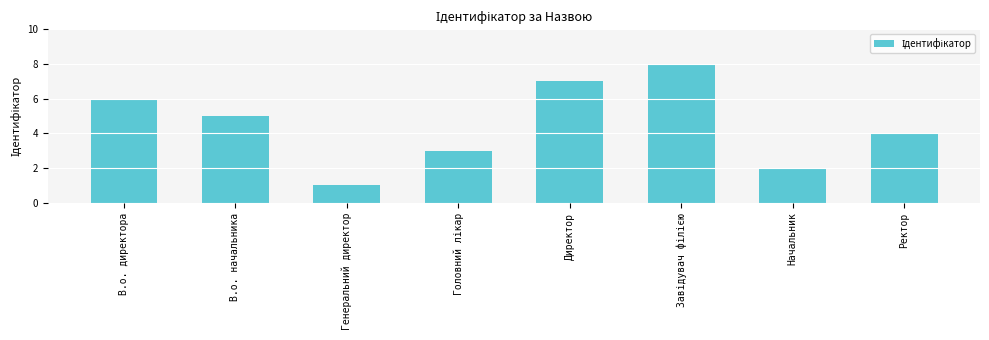

What is the sum of all values?

36